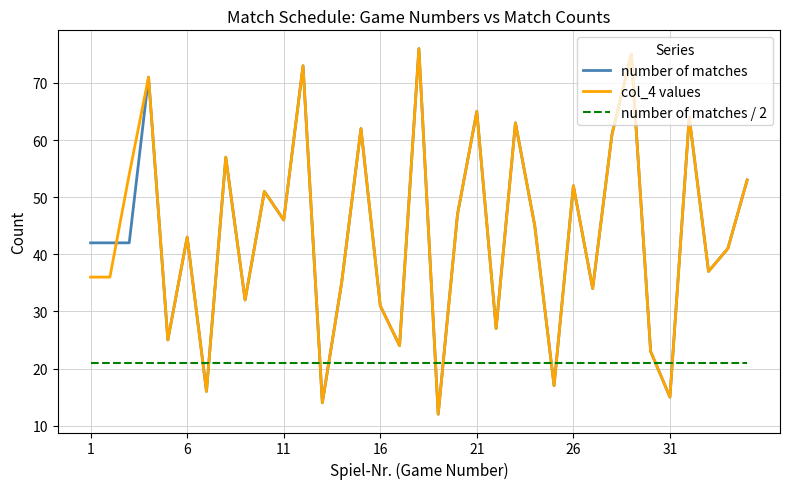

After their last crossing, which series has the higher values: number of matches / 2 or col_4 values?

col_4 values